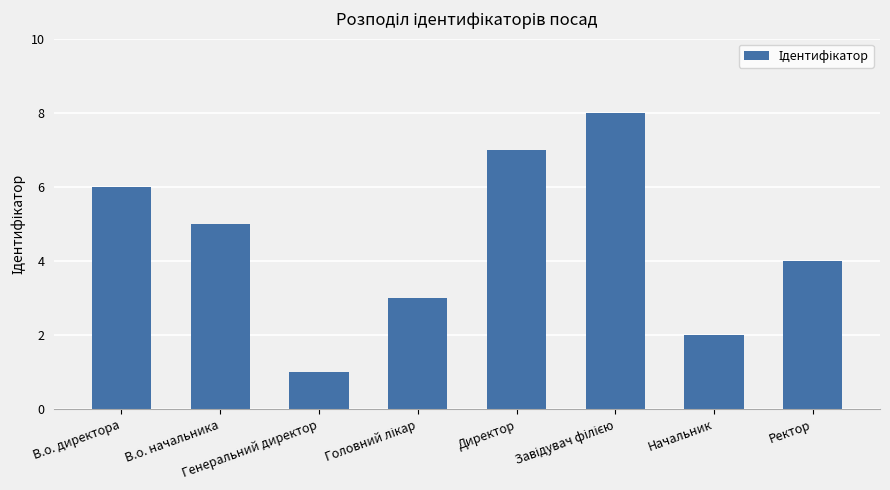

Reading left to right, transcribe all the data shown in this chart.

6	5	1	3	7	8	2	4